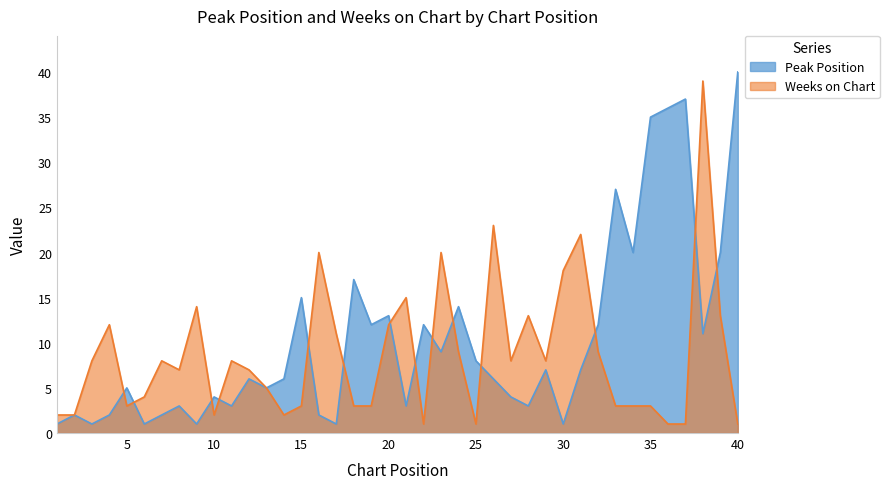

Which series ends up on top after the final intersection of Peak Position and Weeks on Chart?

Peak Position